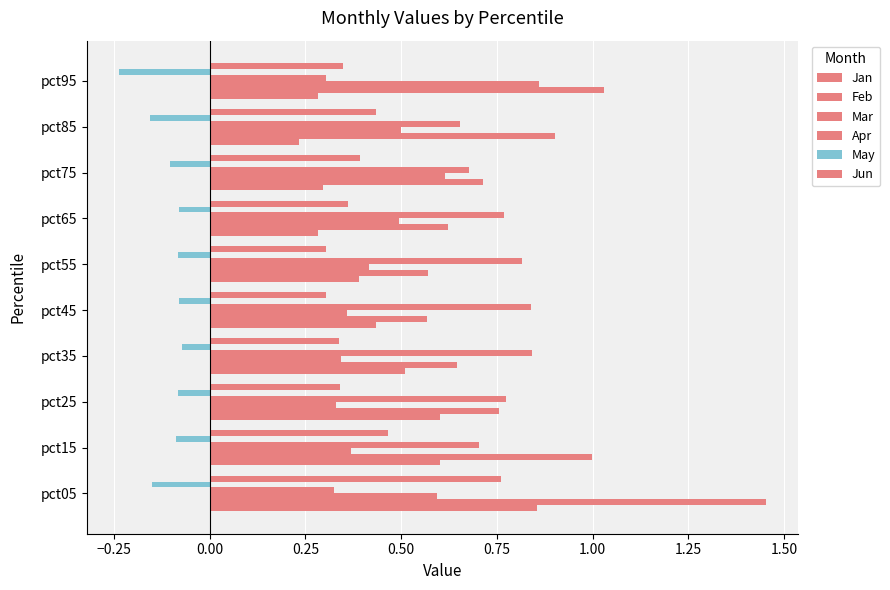

How many bars are there in each group?

6